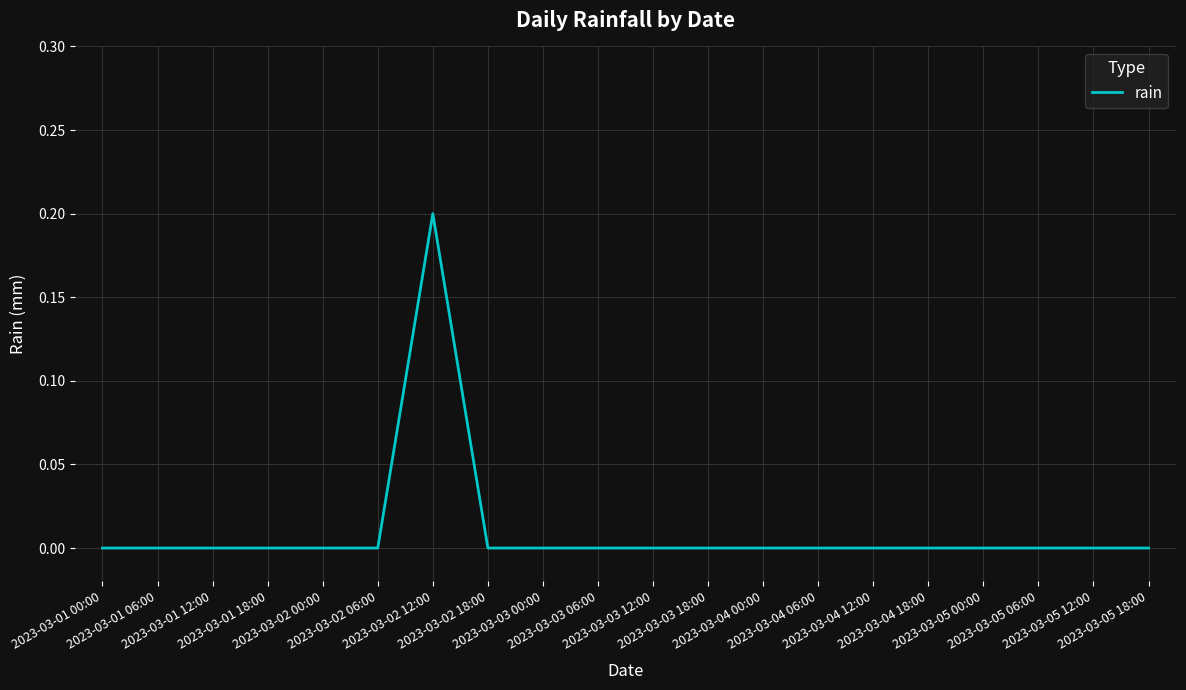

How many lines are shown in the chart?

1